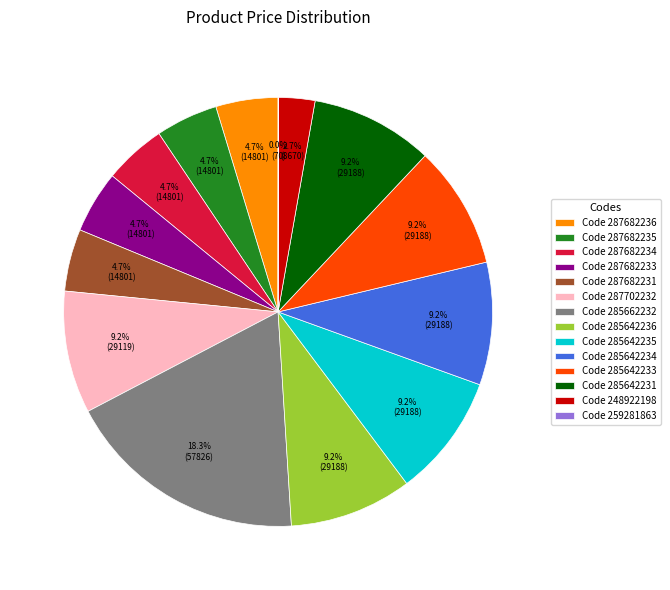

Approximately how many times larger is the value at Code 285642235 compared to Code 287682233?

2.0